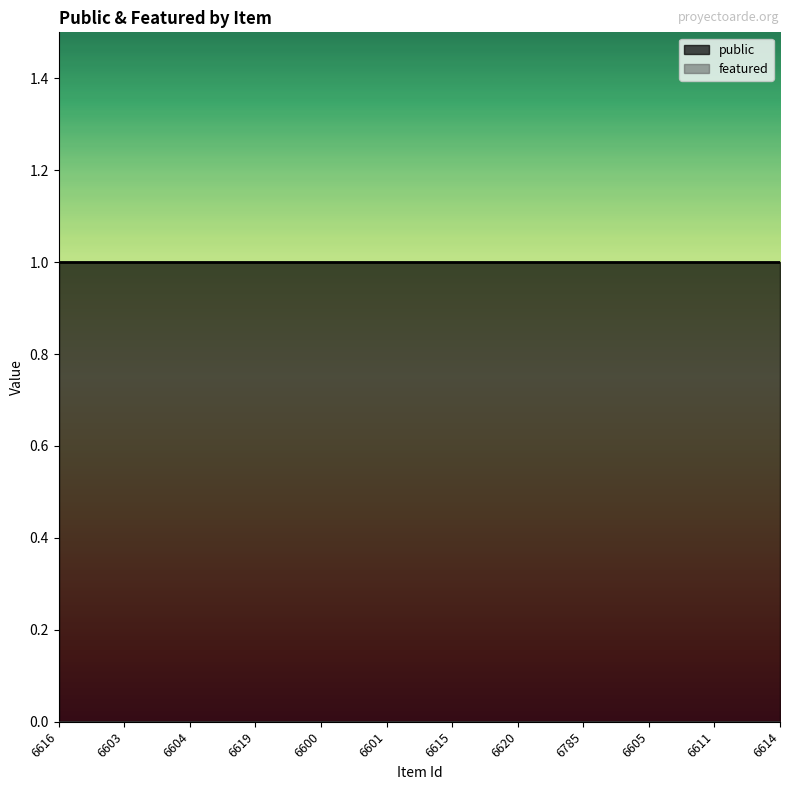

How many lines are shown in the chart?

2